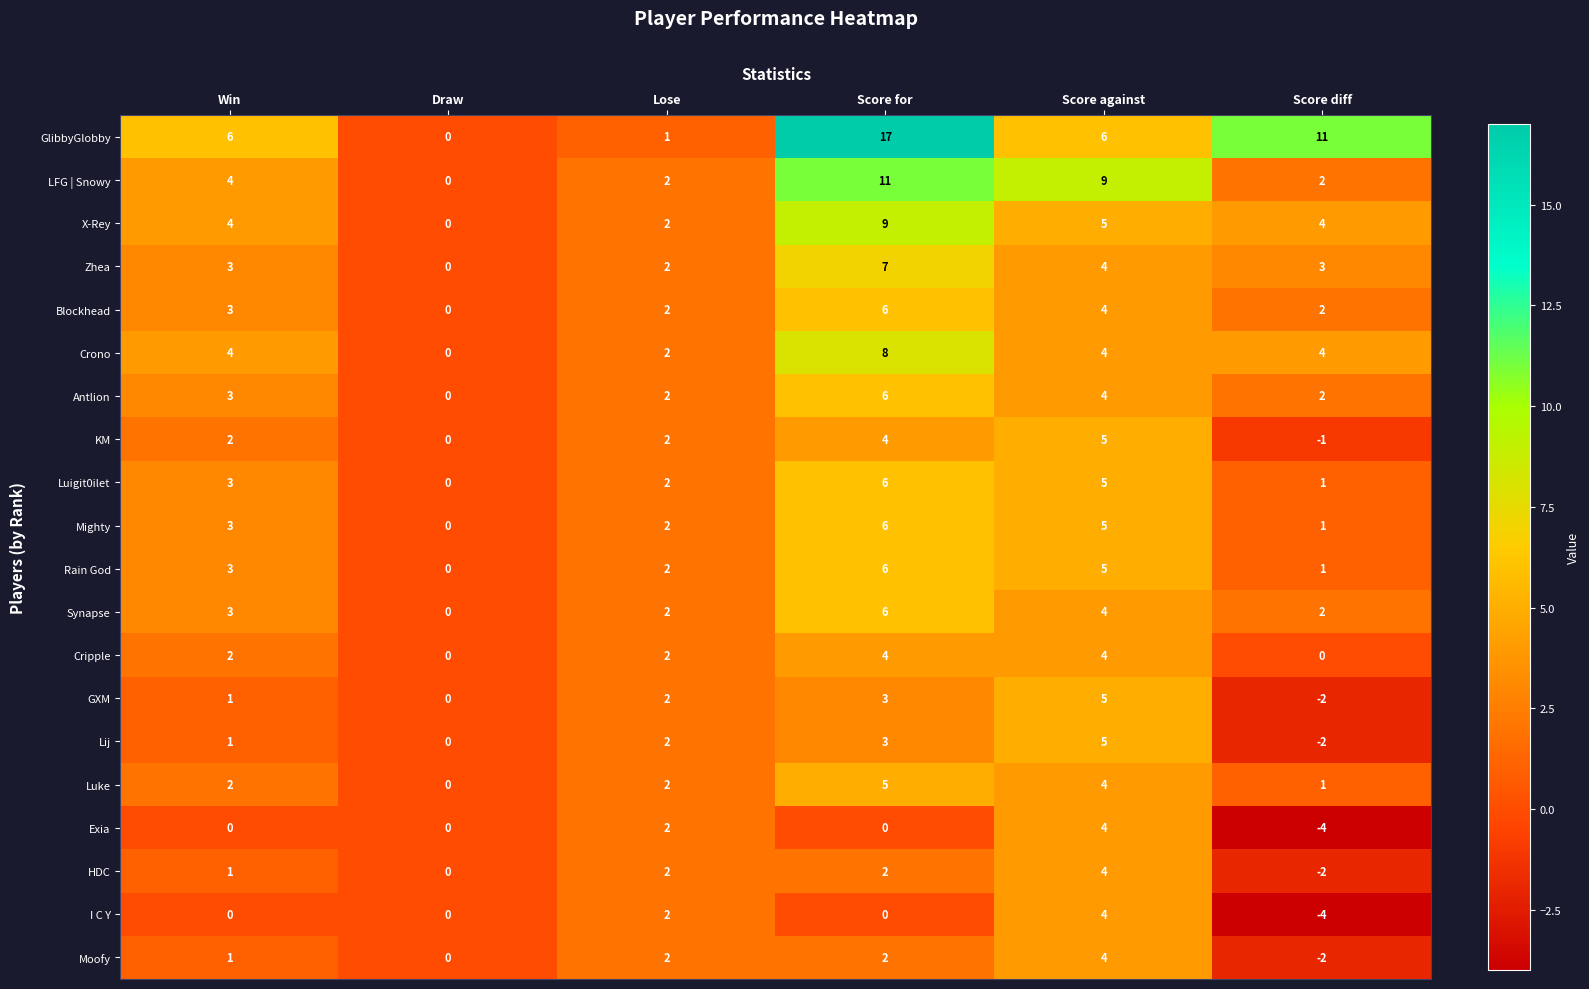

How many Luke values are between 1 and 4?

4